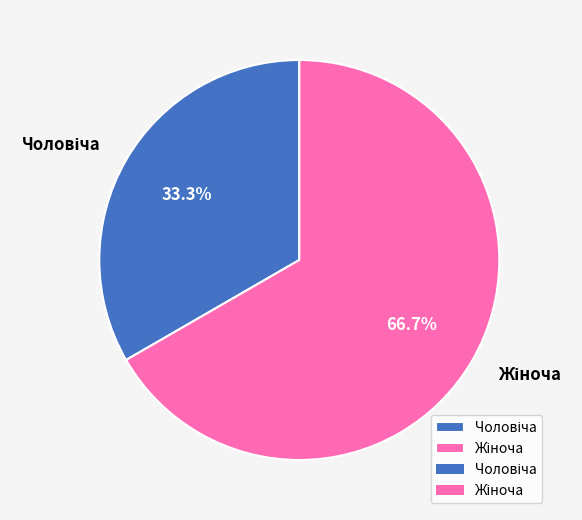

Does any single category account for the majority?

Yes